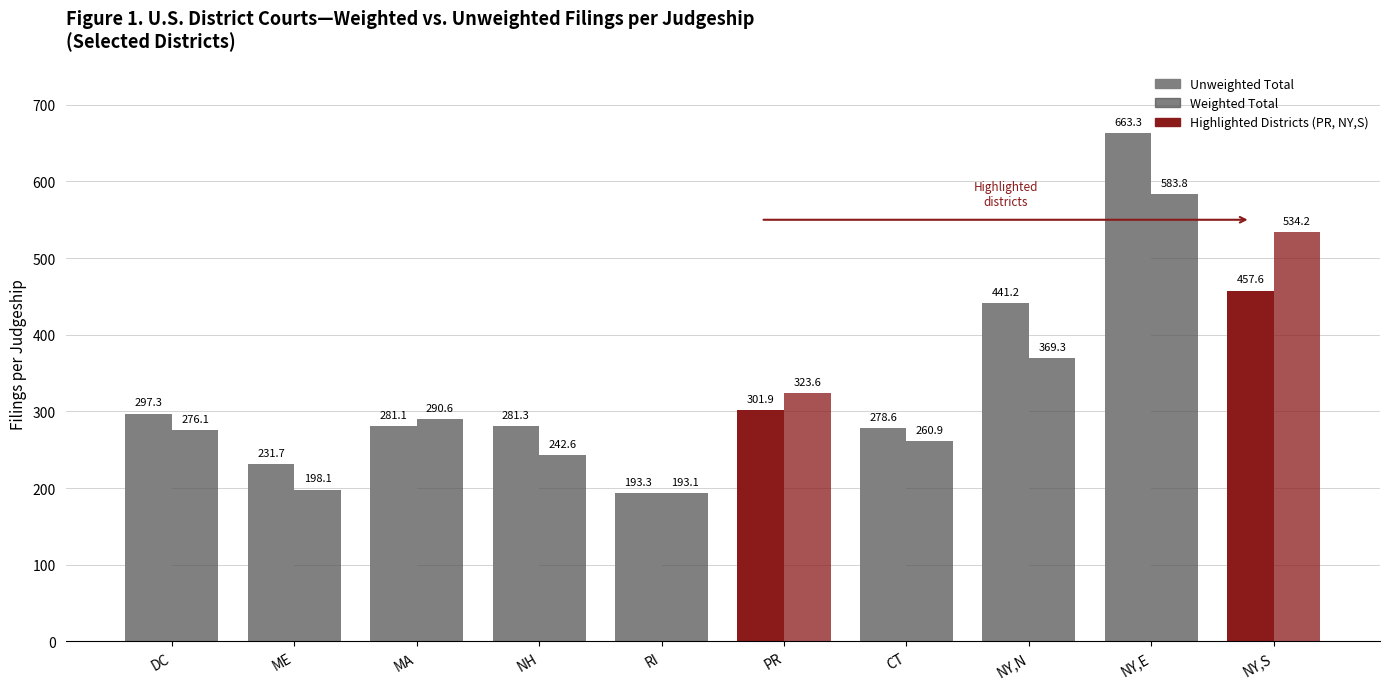

Reading left to right, list all the values displayed in this chart.

Unweighted Total: DC=297.3	ME=231.7	MA=281.1	NH=281.3	RI=193.3	PR=301.9	CT=278.6	NY,N=441.2	NY,E=663.3	NY,S=457.6
Weighted Total: DC=276.1	ME=198.1	MA=290.6	NH=242.6	RI=193.1	PR=323.6	CT=260.9	NY,N=369.3	NY,E=583.8	NY,S=534.2